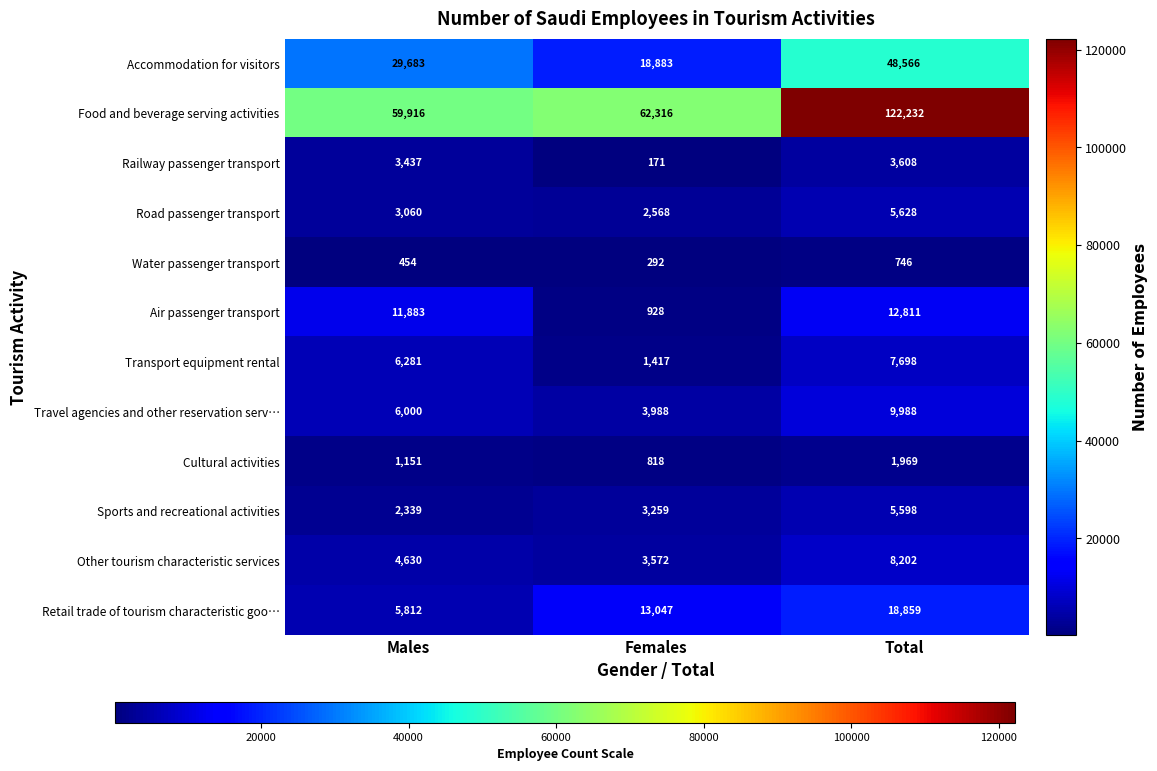

What is the smallest value displayed?

171